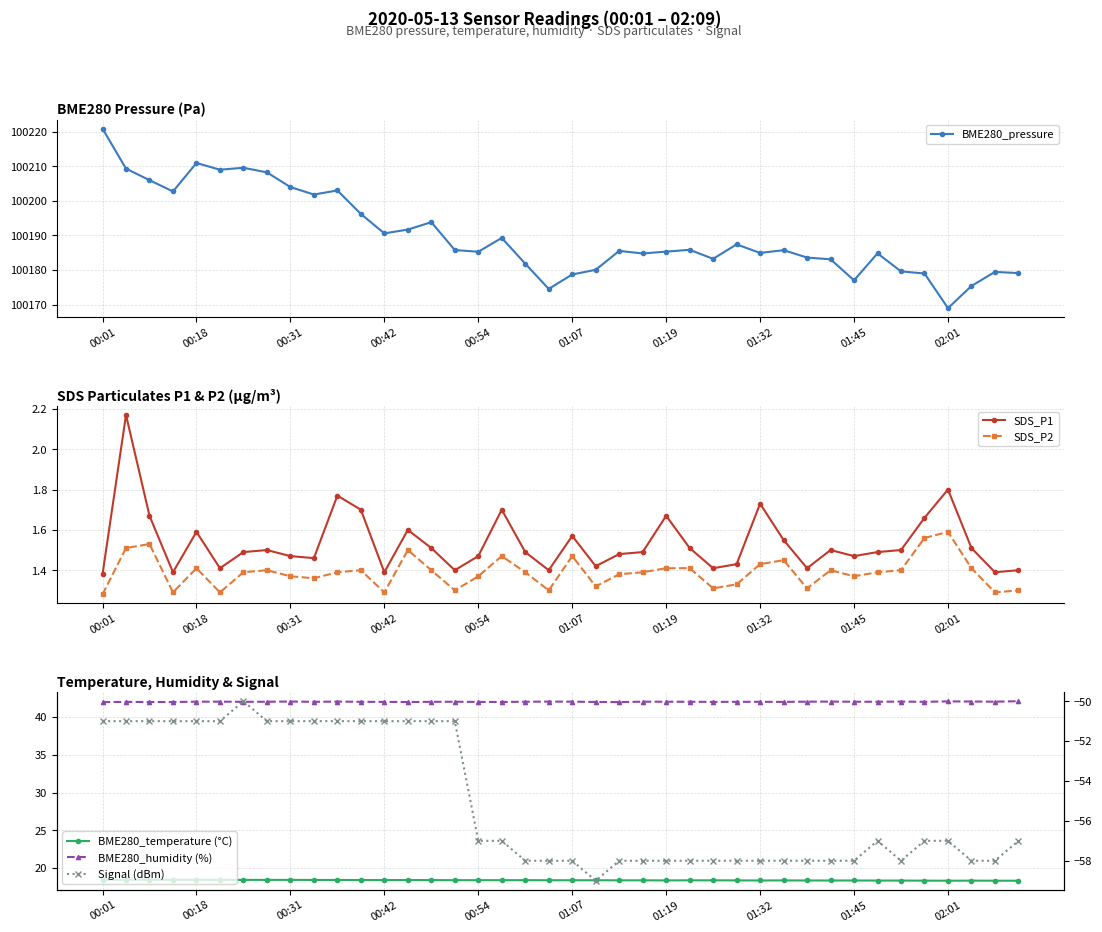

At which category is the sum across all series the highest?

00:01